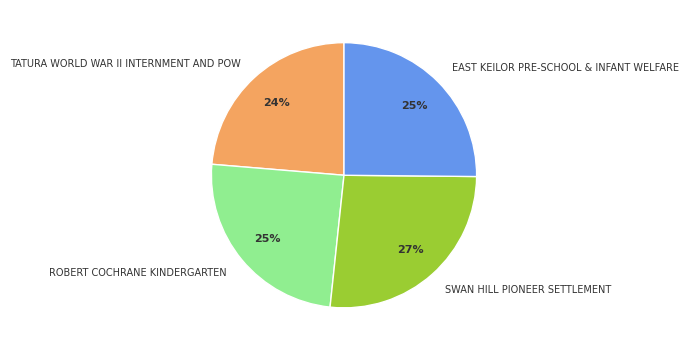

Between SWAN HILL PIONEER SETTLEMENT and EAST KEILOR PRE-SCHOOL & INFANT WELFARE, which is larger?

SWAN HILL PIONEER SETTLEMENT